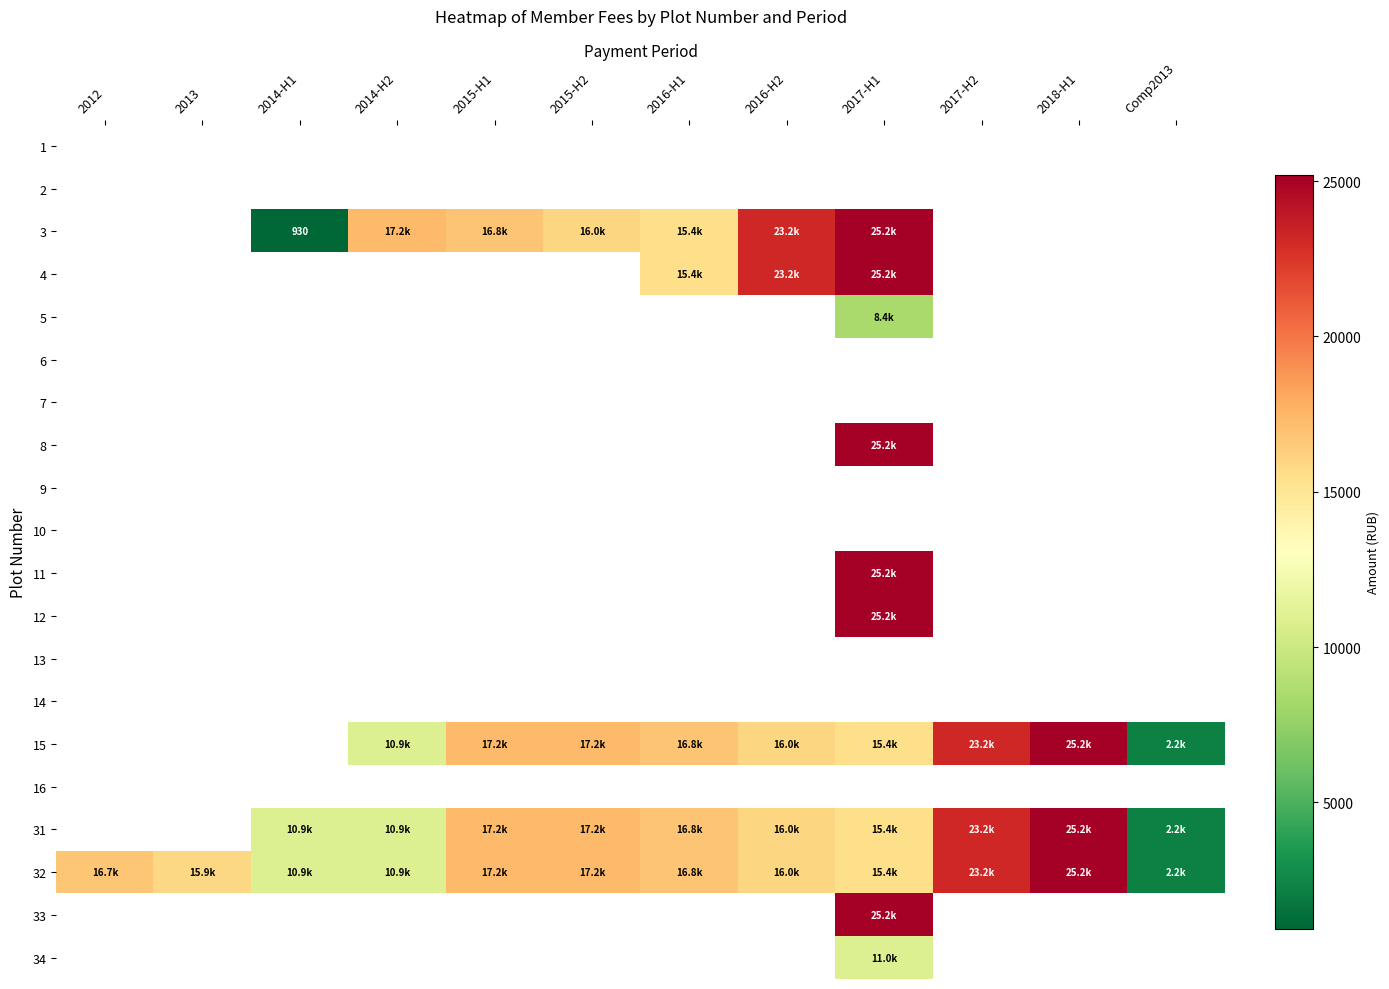

Is the value of 9 at 2018-H1 greater than the value of 13 at 2016-H2?

No